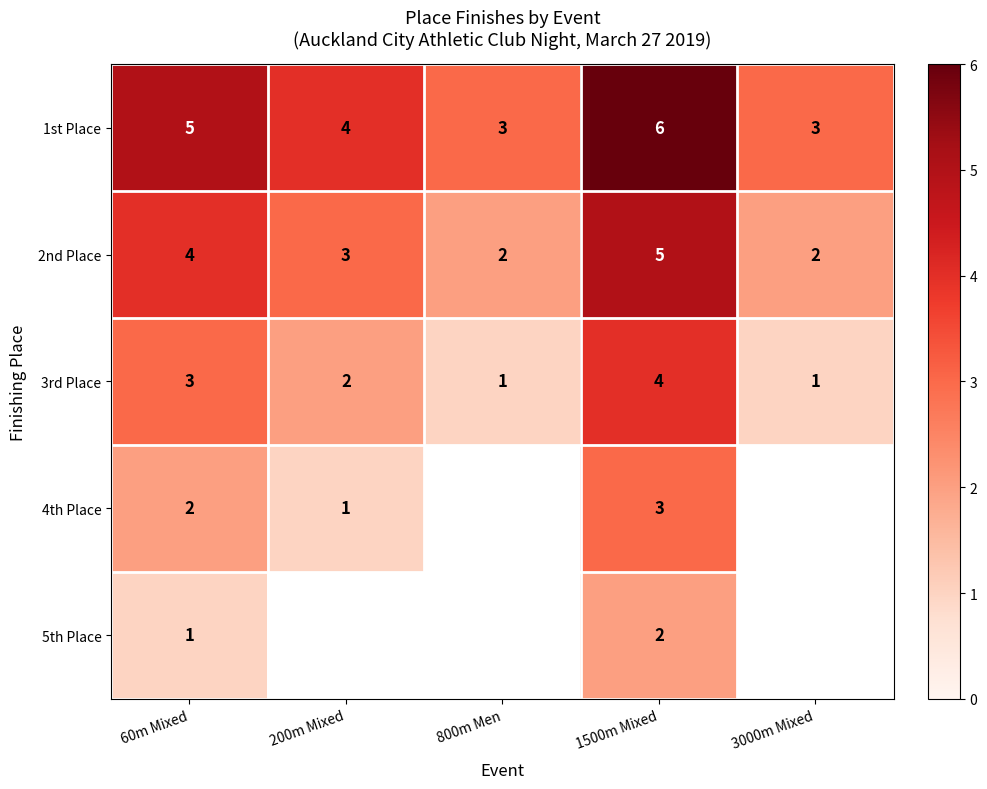

Is it true that 3rd Place equals 0 at 3000m Mixed?

False